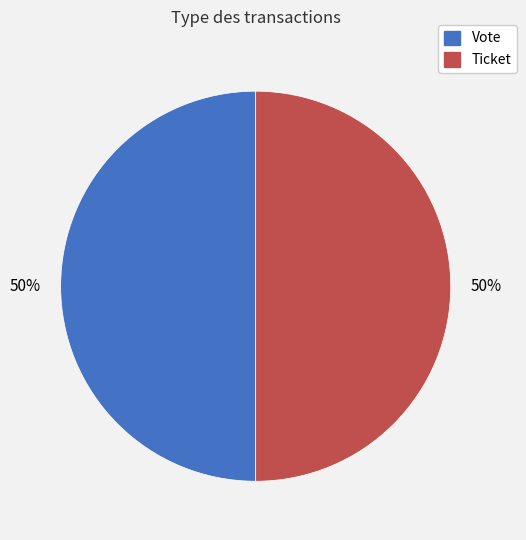

To the nearest percent, what percentage of the pie is Vote?

50%